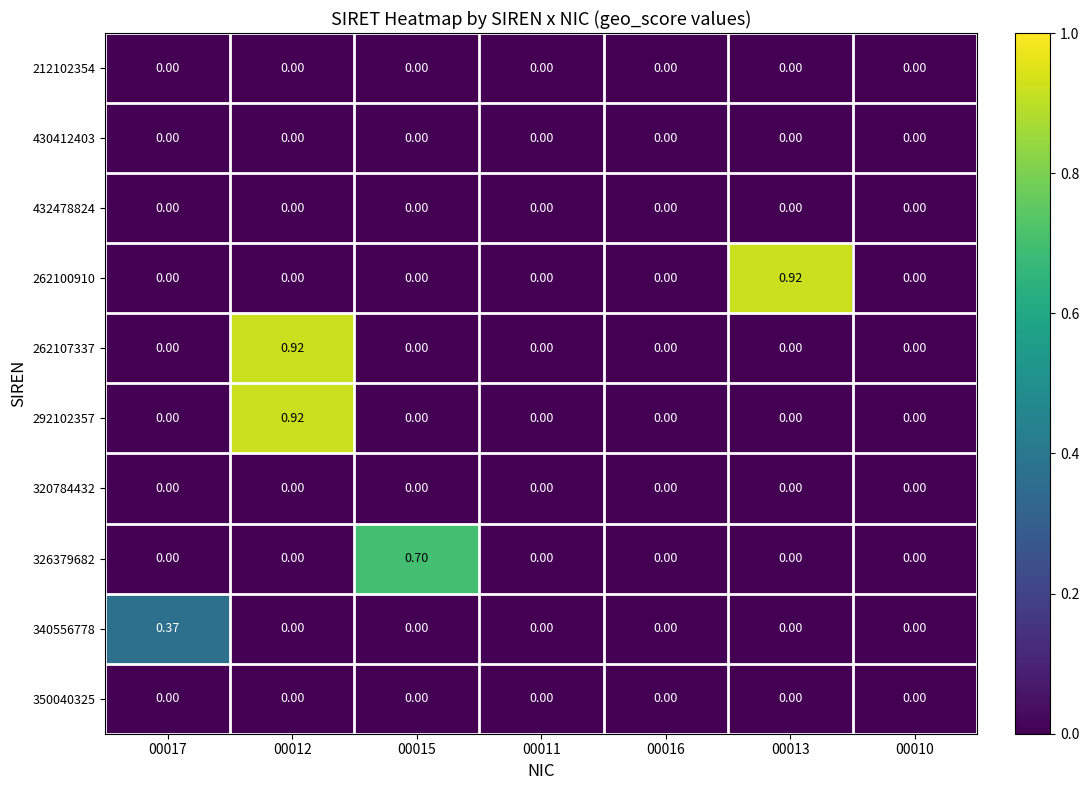

How many categories are shown in the chart?

7